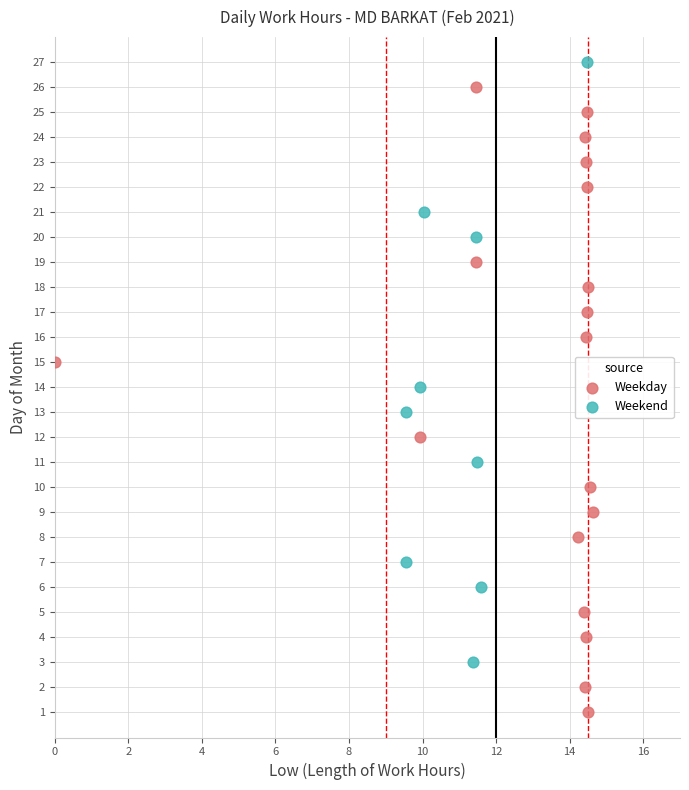

Which series contains the lowest Y value?

Weekday